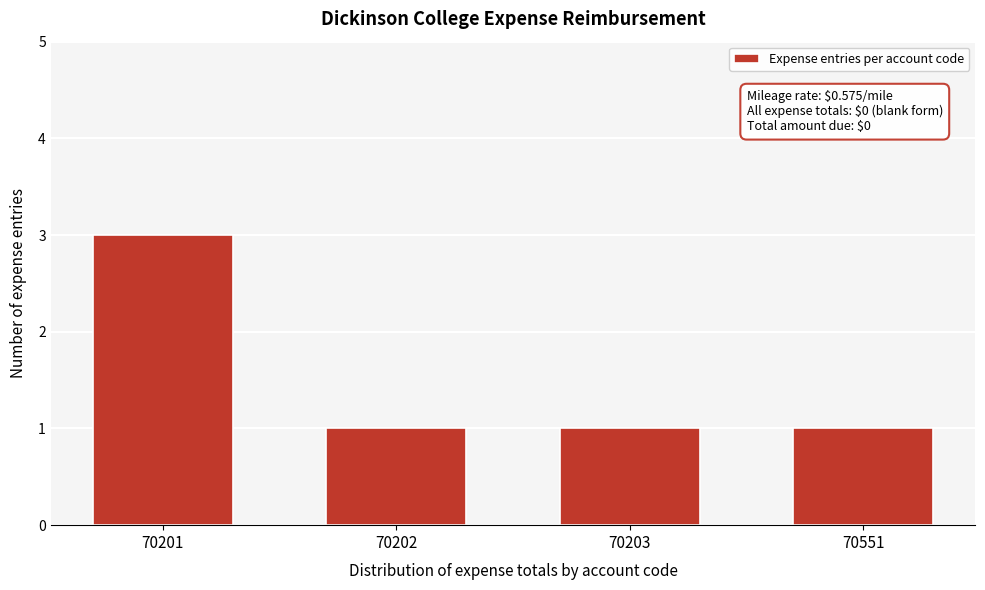

Reading left to right, what are all the values shown in this chart?

70201=3	70202=1	70203=1	70551=1